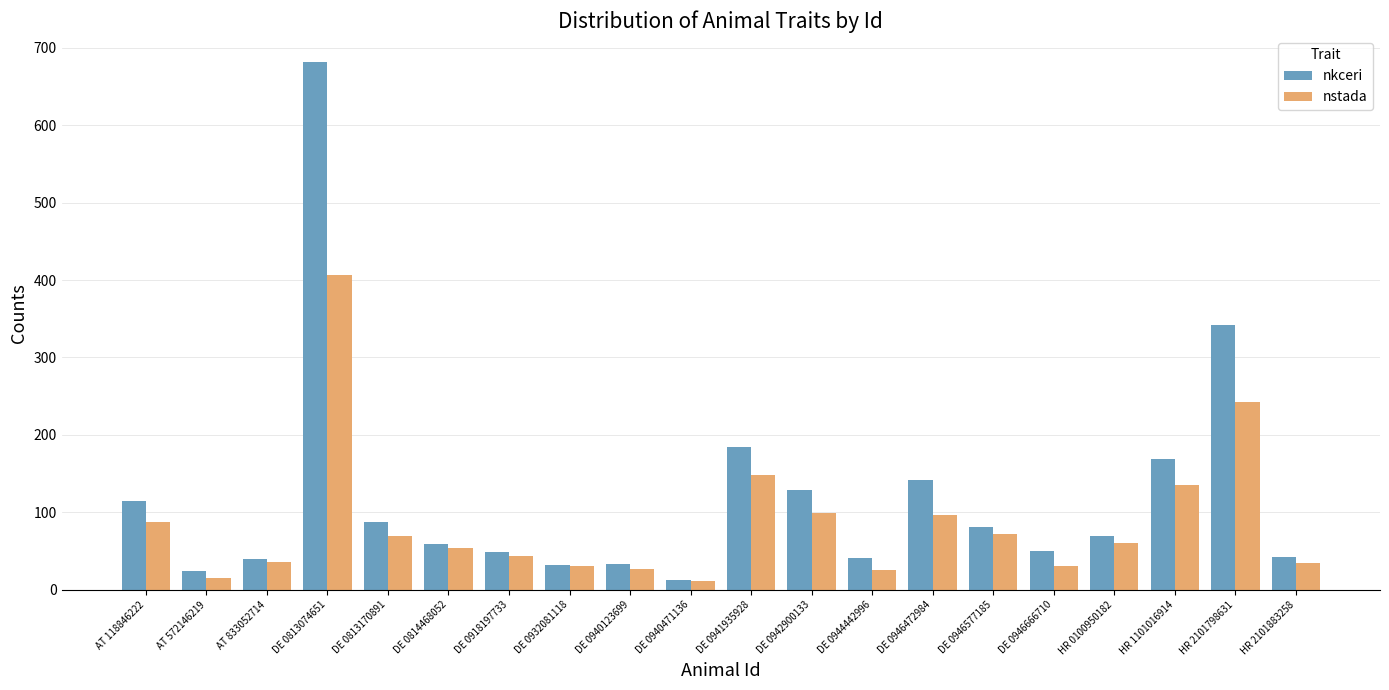

What are all the series names shown in the legend?

nkceri, nstada